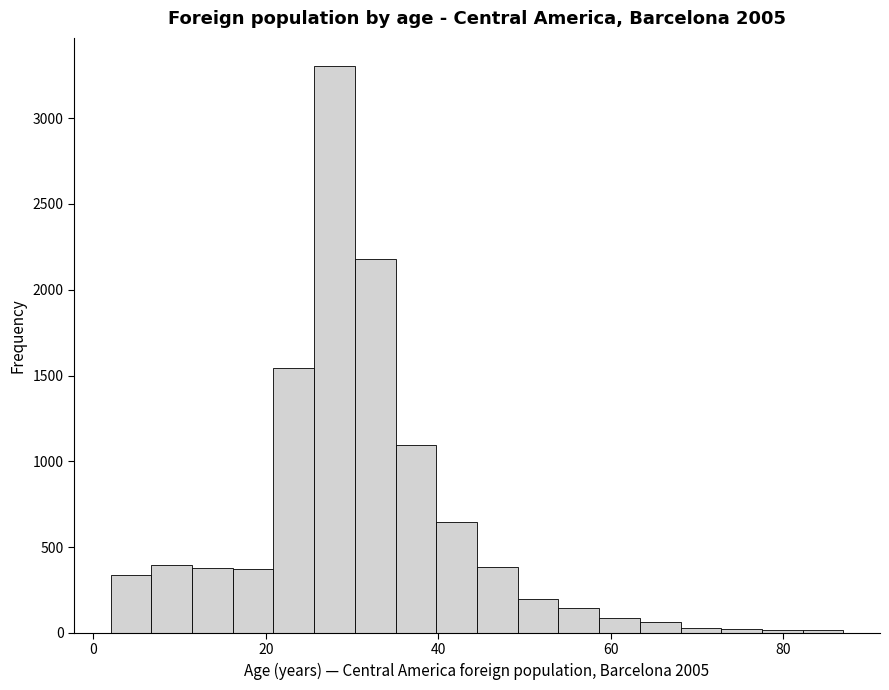

Read against the x-axis, roughly where is the centre of the tallest bar?

28